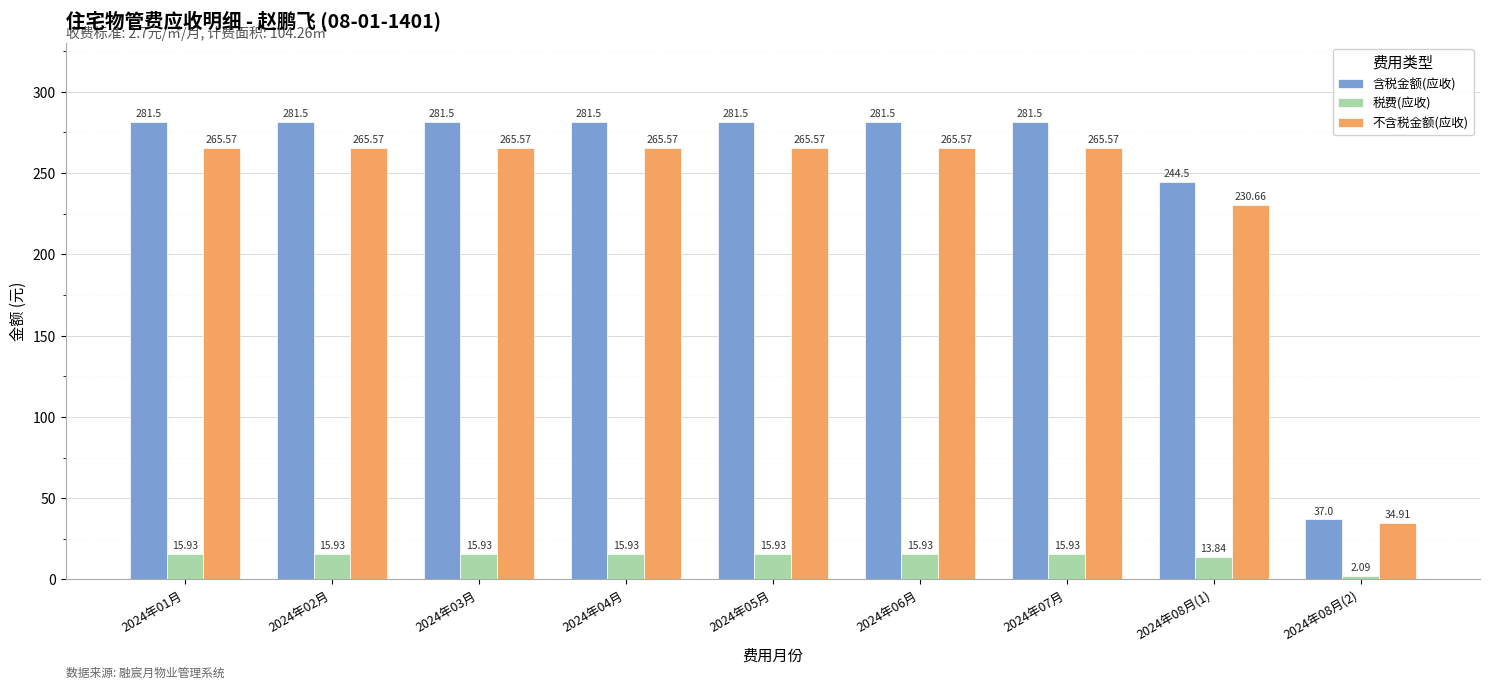

Where does the 税费(应收) series first go above 15?

2024年01月